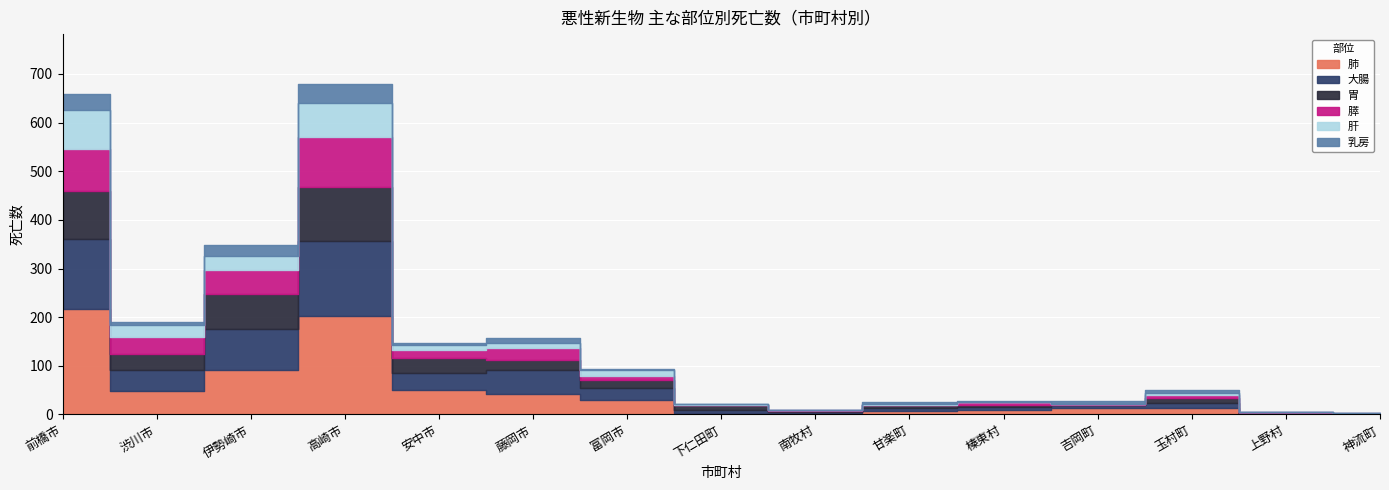

What is the difference between the highest and lowest values at 安中市?

46